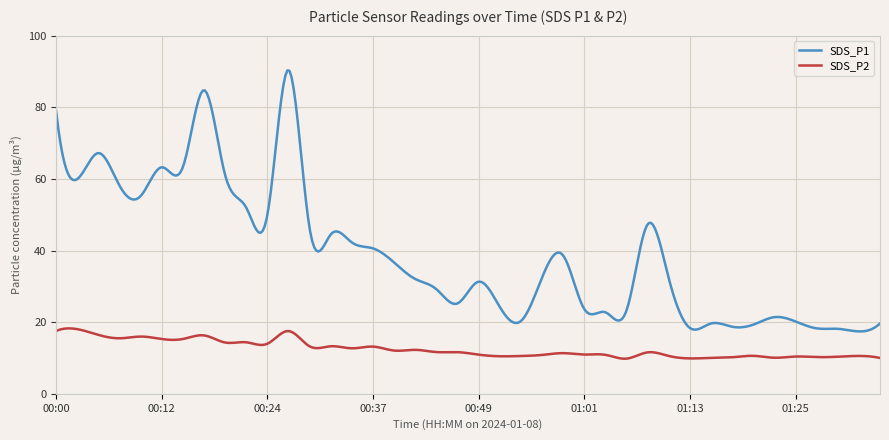

What is the difference between the maximum and minimum values in the SDS_P2 series?

8.5